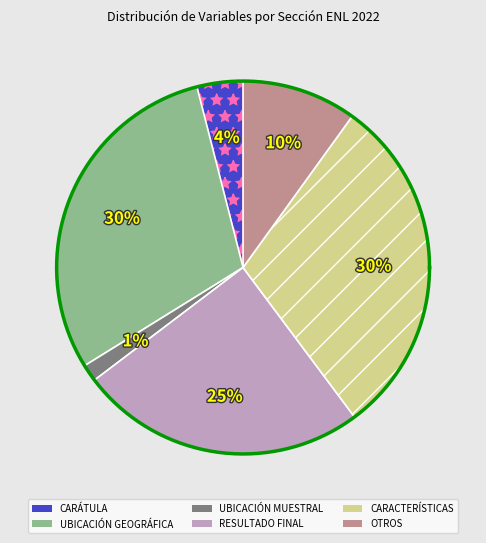

Does UBICACIÓN MUESTRAL represent more than half of the total?

No